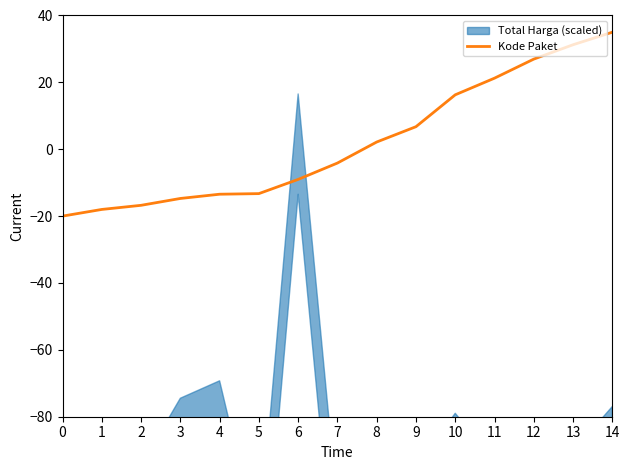

Which category has the highest value across all series?

14